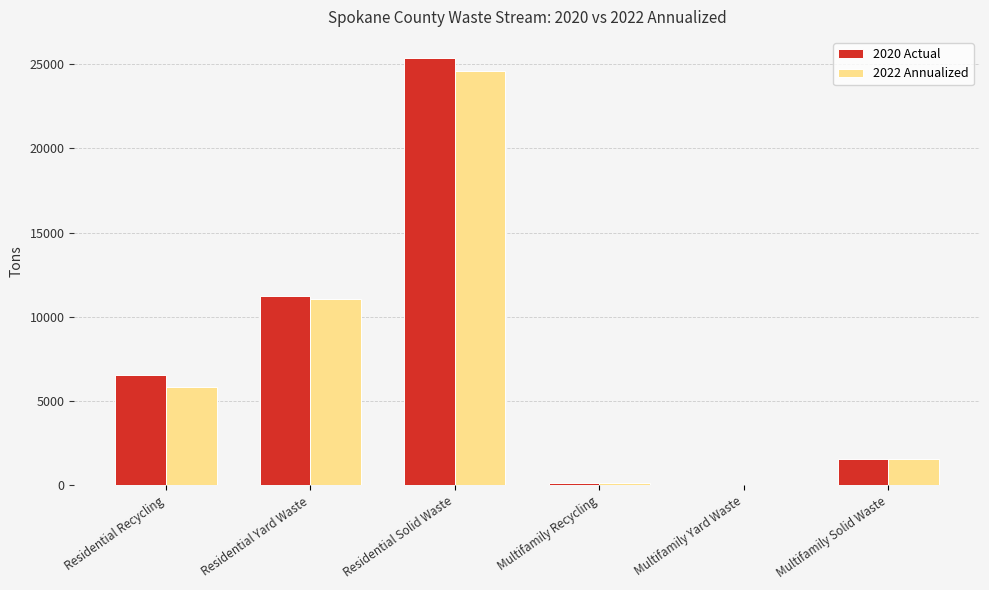

What is the sum of the 2020 Actual values at Multifamily Solid Waste and Residential Recycling?

8067.0